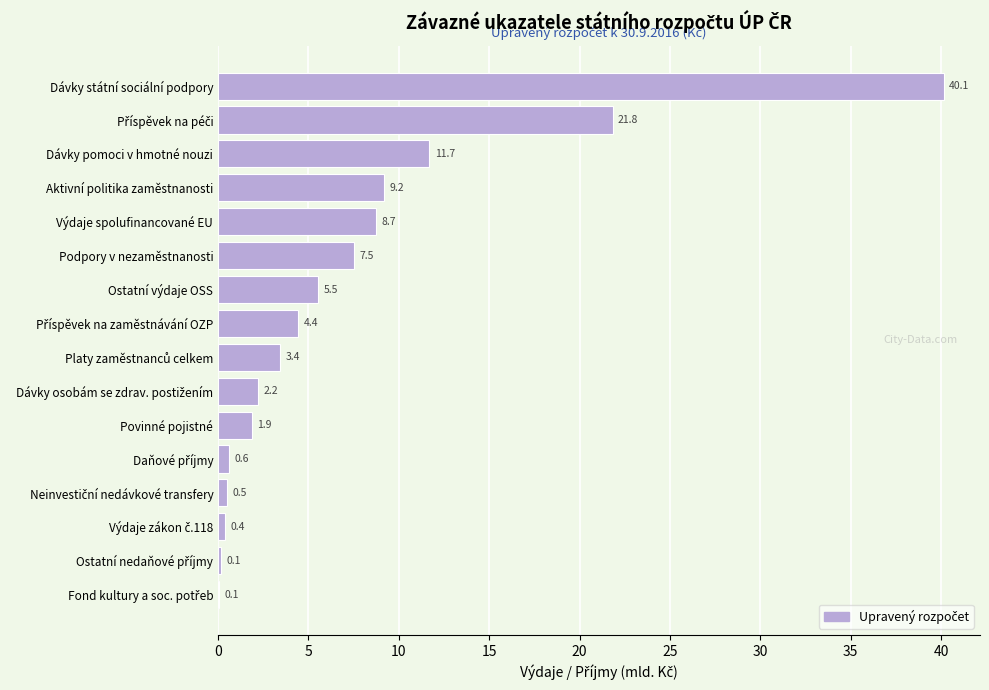

The chart shows a value of 11.7 at Dávky pomoci v hmotné nouzi. True or false?

True